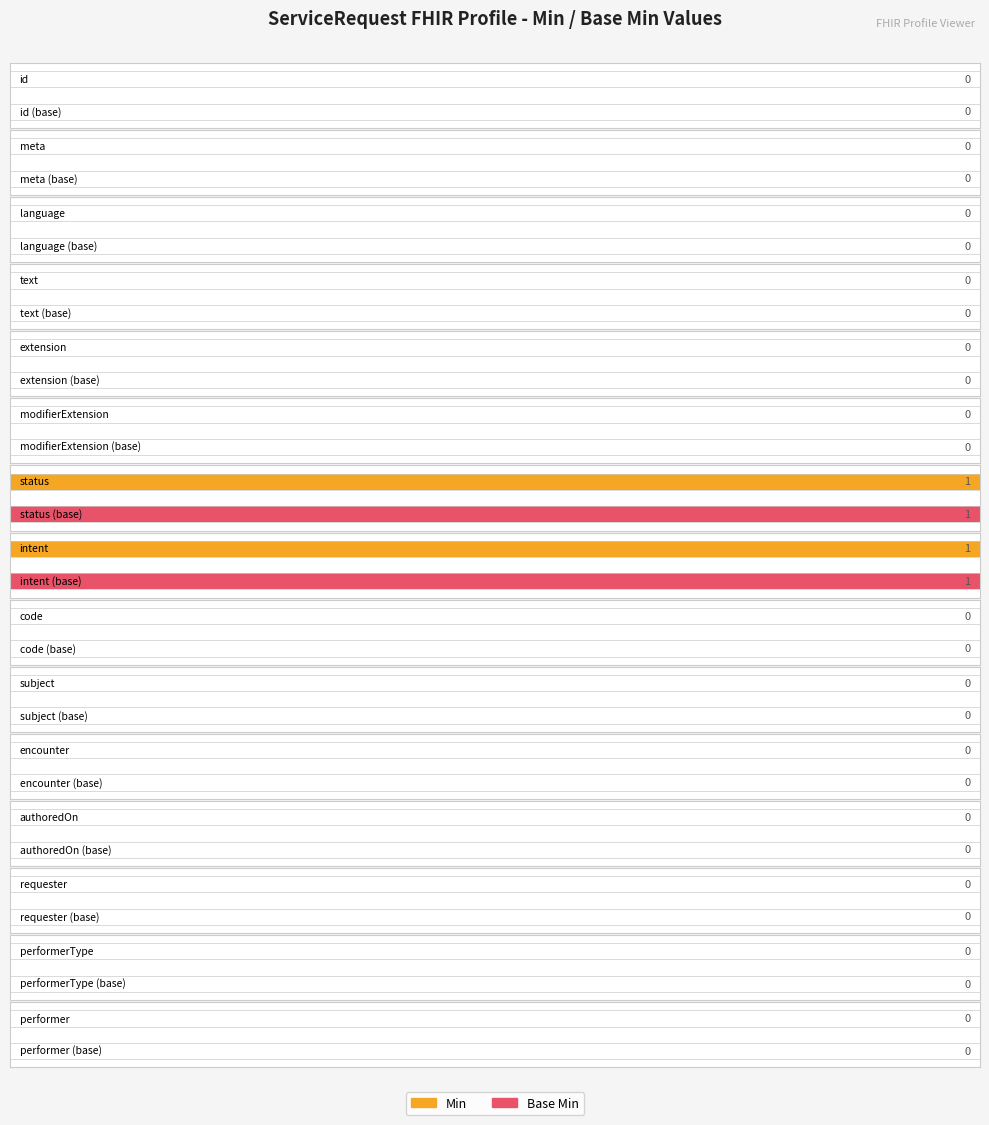

The value of Min at ServiceRequest.subject is 0. True or false?

True